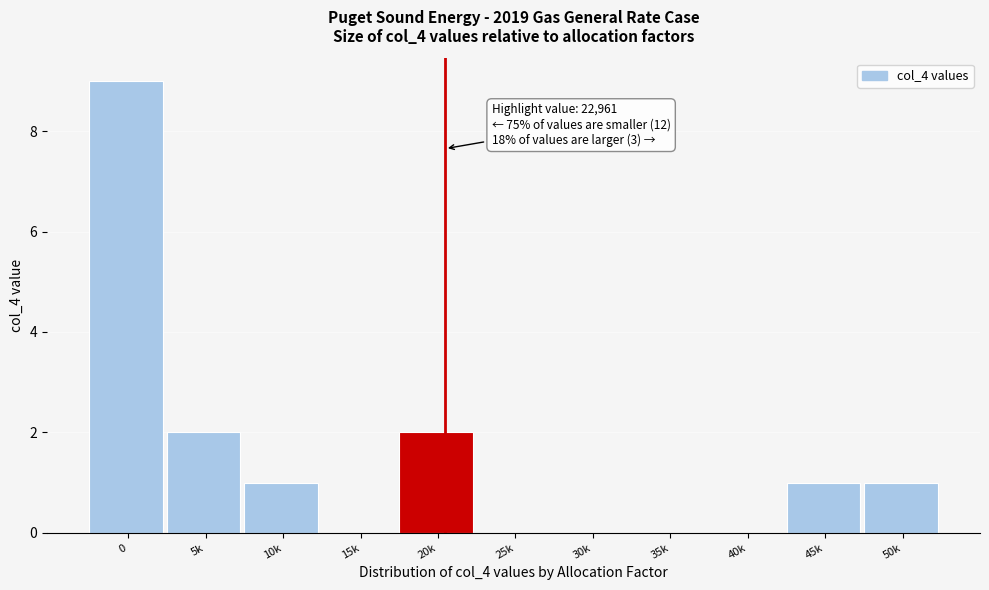

Reading left to right, transcribe all the data shown in this chart.

0=9	5k=2	10k=1	15k=0	20k=2	25k=0	30k=0	35k=0	40k=0	45k=1	50k=1